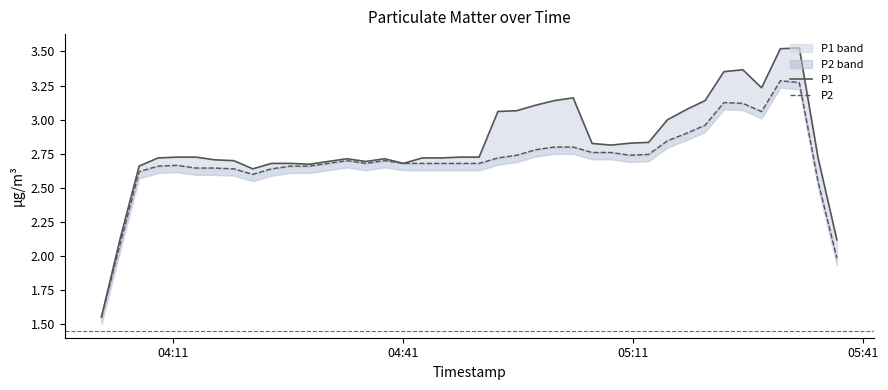

The value of P2 at 12 is 4.0. True or false?

False